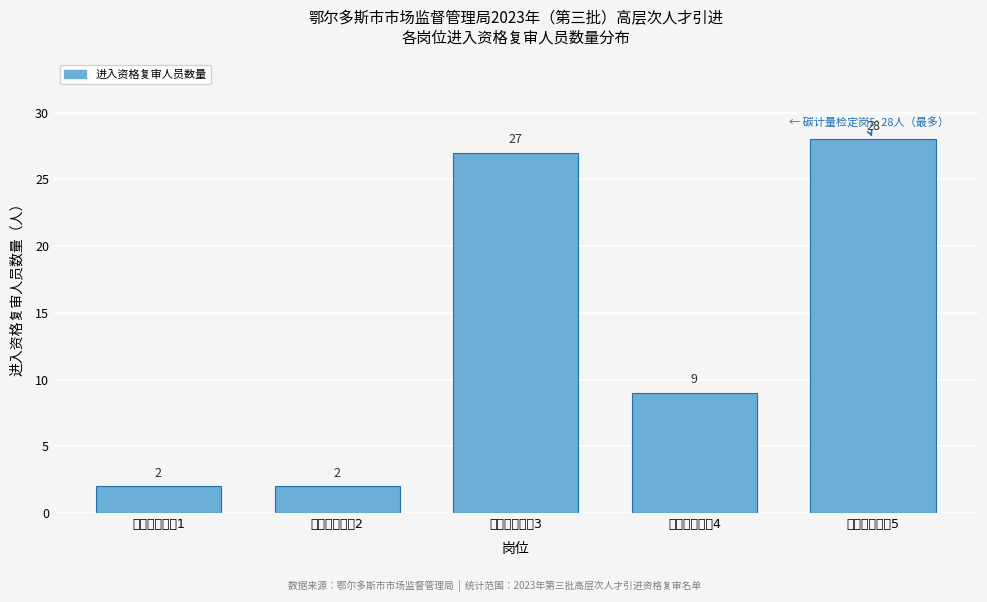

Reading right to left, what are all the values shown in this chart?

碳计量检定岗5=28	碳计量检定岗4=9	碳计量检定岗3=27	碳计量检定岗2=2	碳计量检定岗1=2